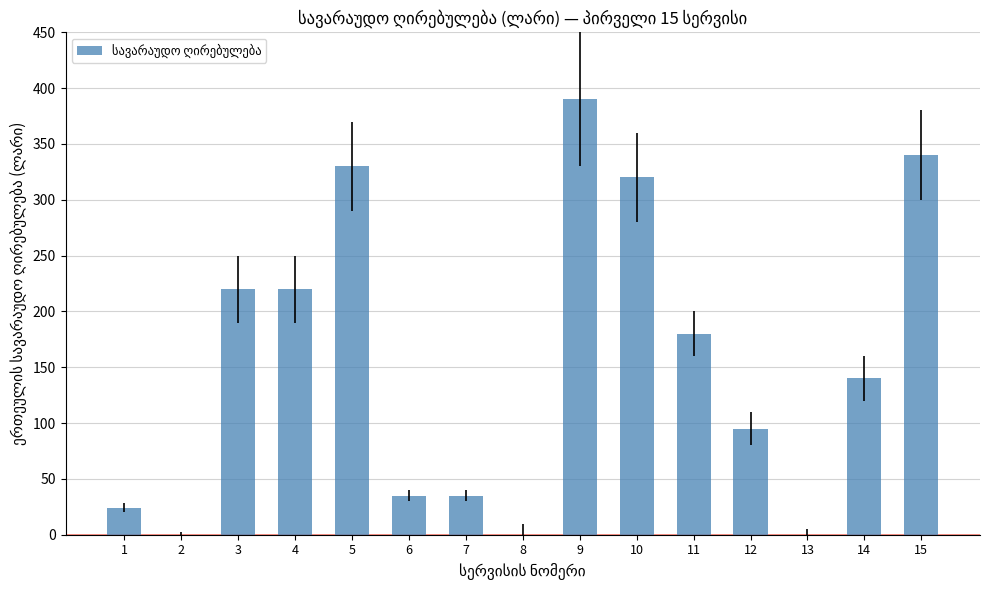

What is the sum of all values?

2329